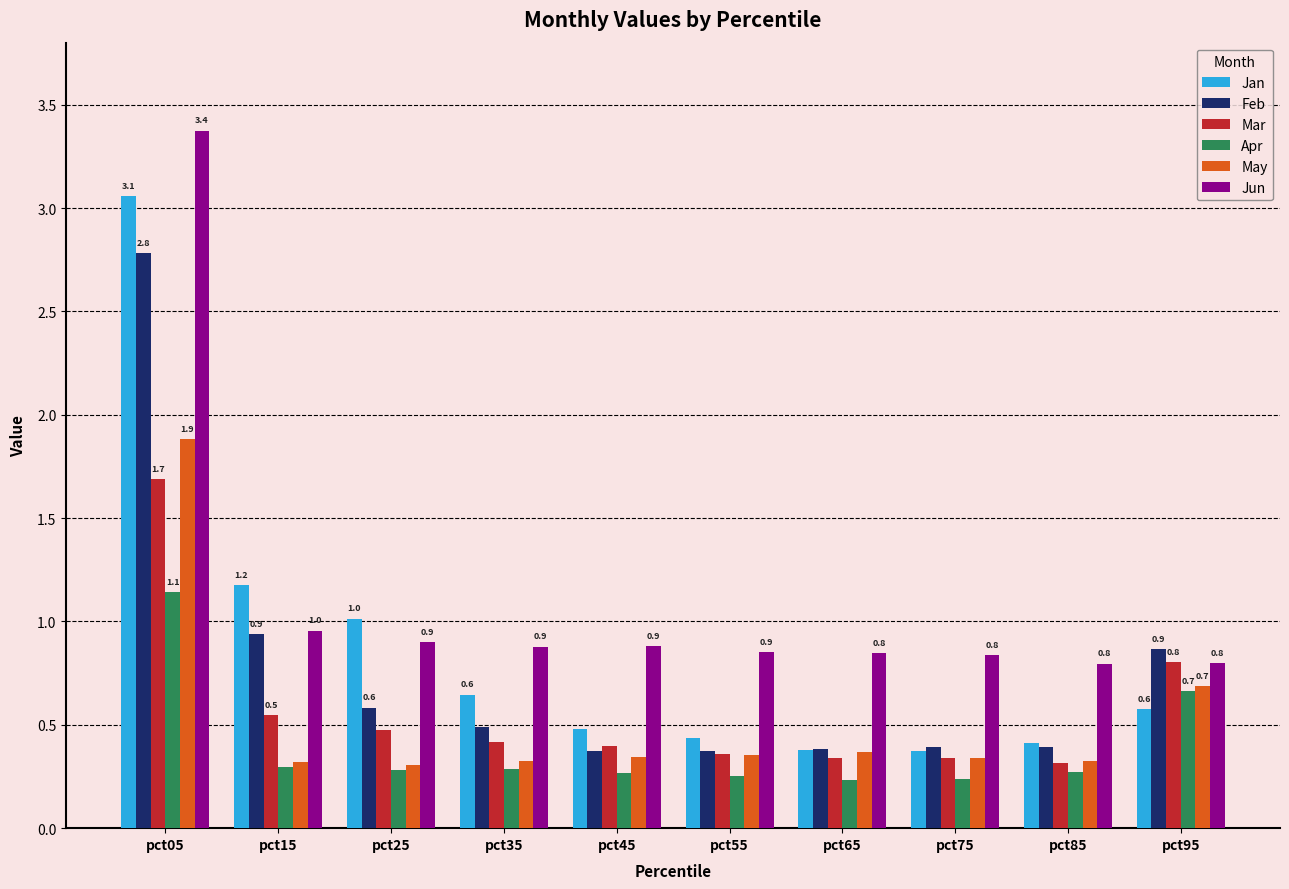

Which series has the largest total across all categories?

Jun